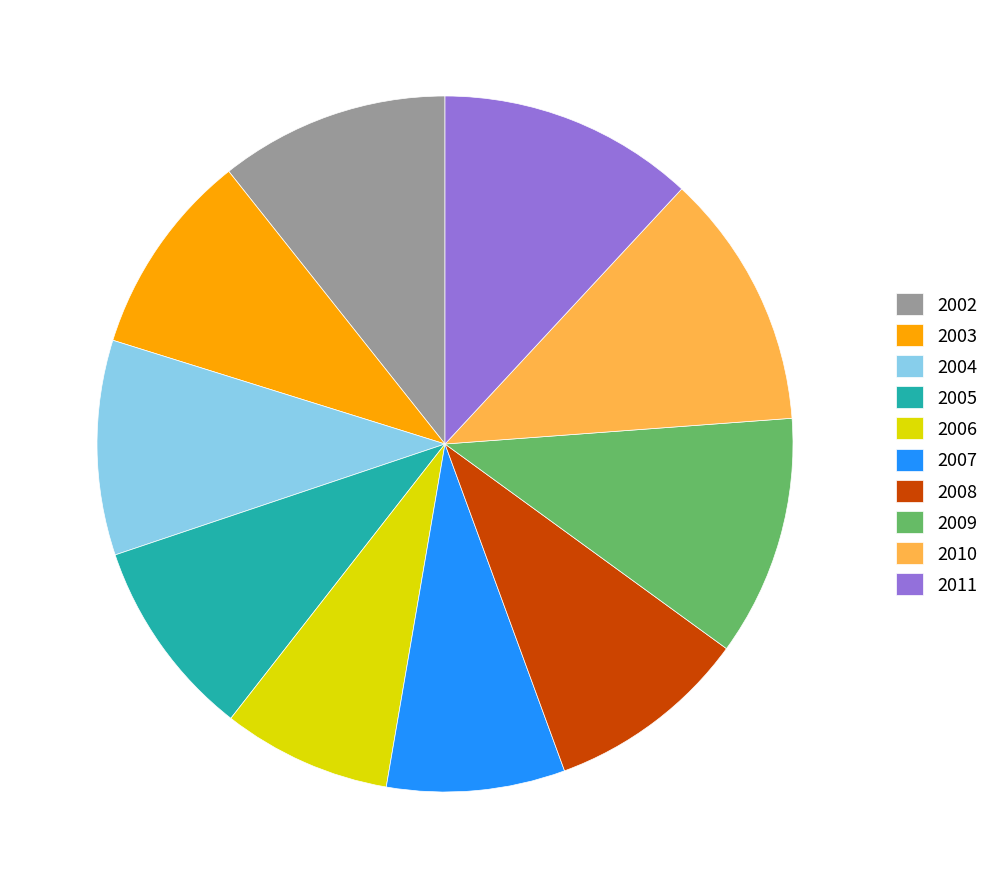

Do 2007 and 2006 together represent more than half of the pie?

No